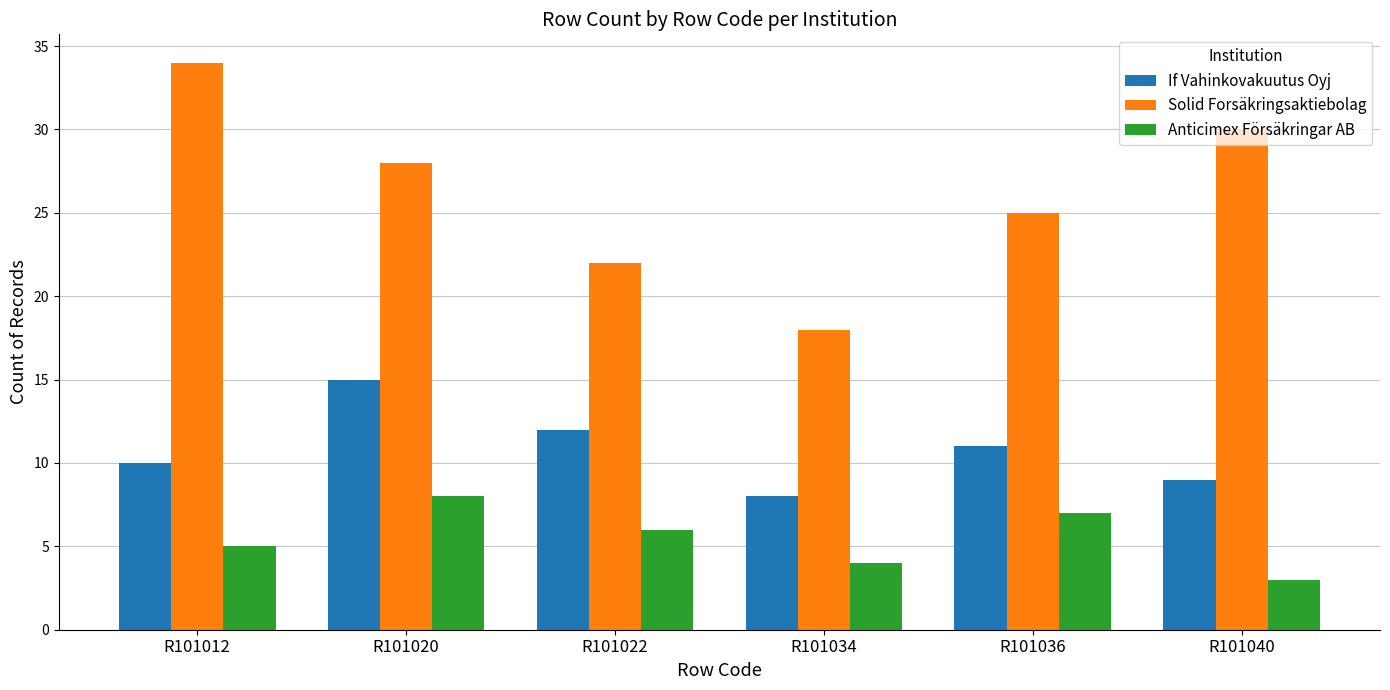

What is the maximum value shown in the chart?

34